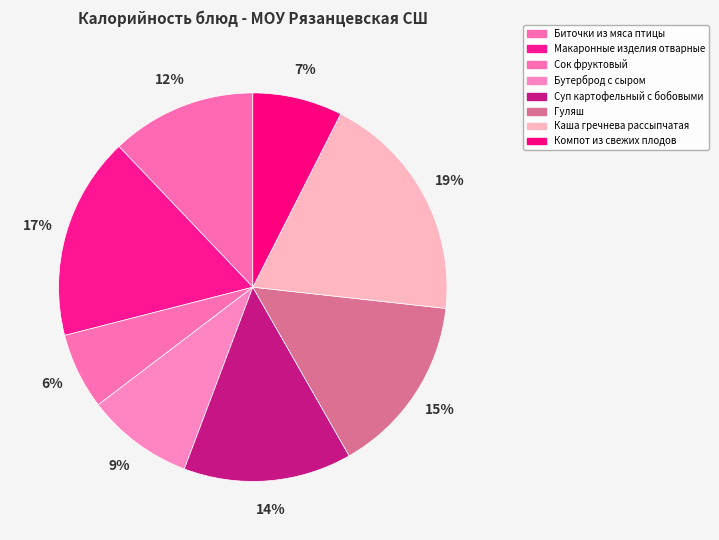

Is the sum of Макаронные изделия отварные and Каша гречнева рассыпчатая greater than half?

No